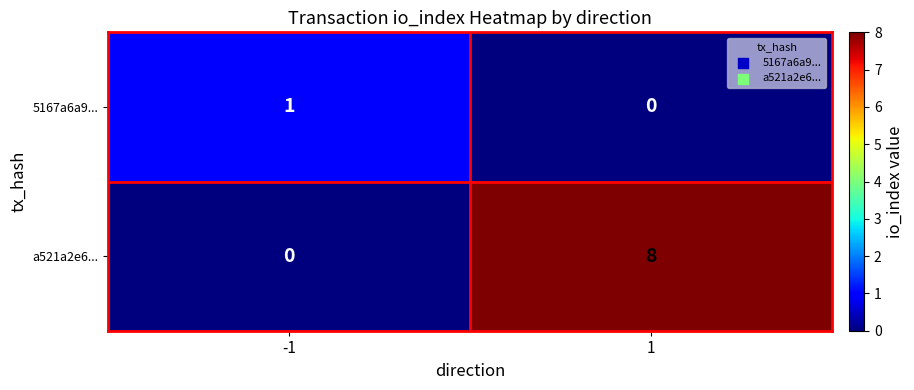

At how many categories does at least one series exceed 2?

1